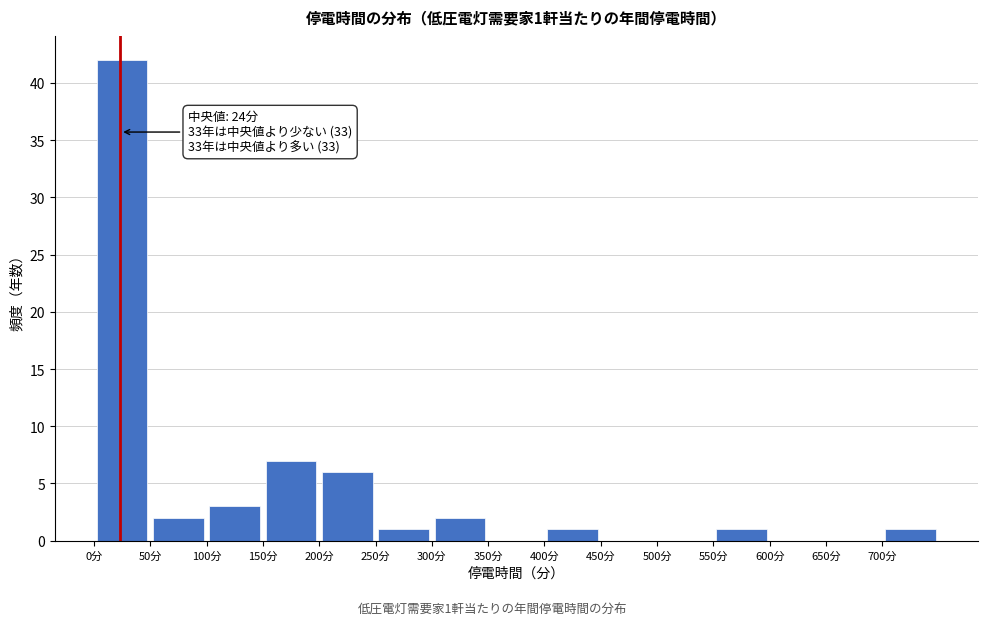

Over which range of the x-axis is the bar tallest?

0 to 50